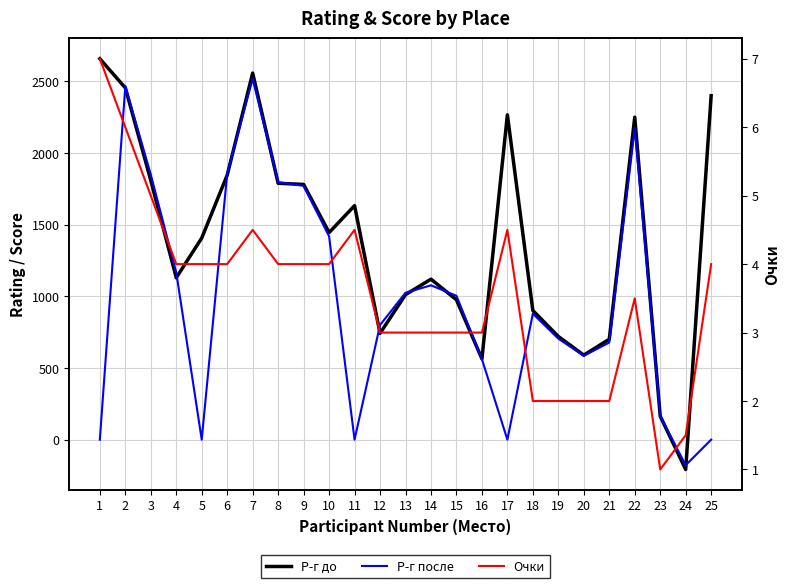

Rank the series by their average value, from lowest to highest.

Очки, Р-г после, Р-г до